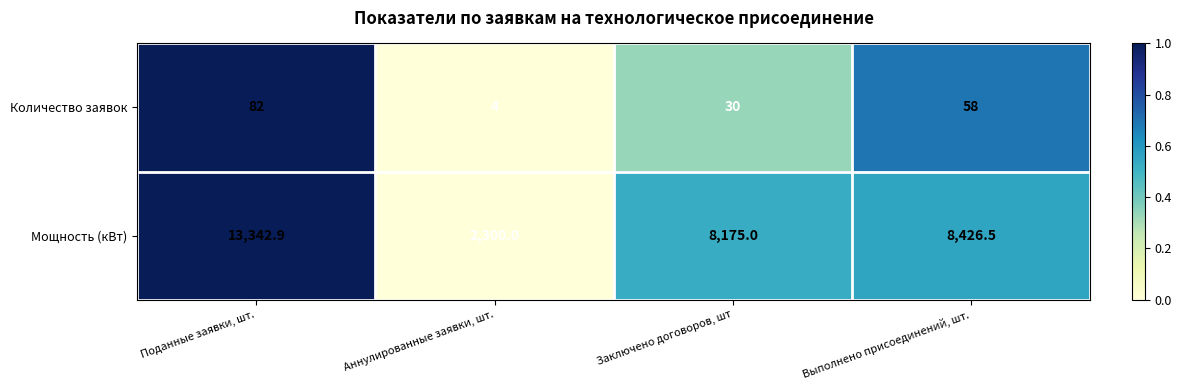

The value of Количество заявок at Аннулированные заявки, шт. is 4.0. True or false?

True